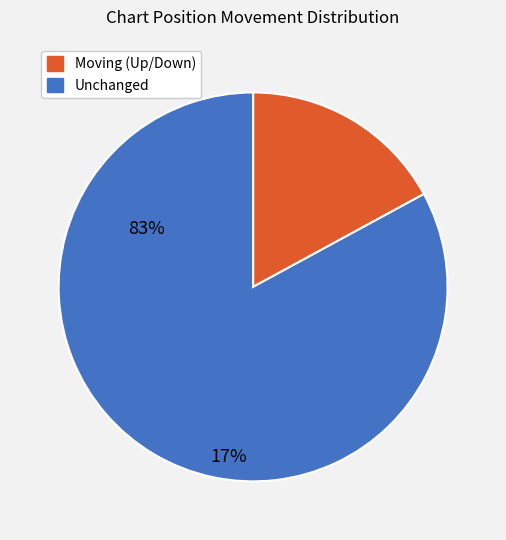

Is there a majority slice in this chart?

Yes